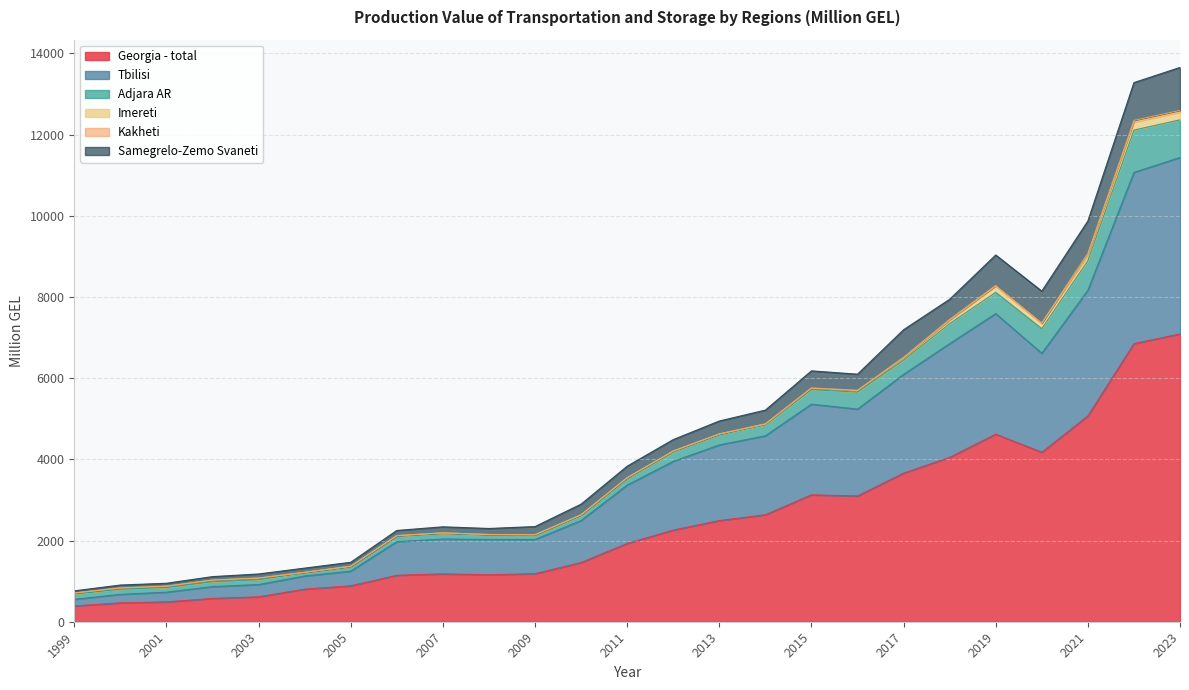

How many data points in Samegrelo-Zemo Svaneti are less than 280?

12